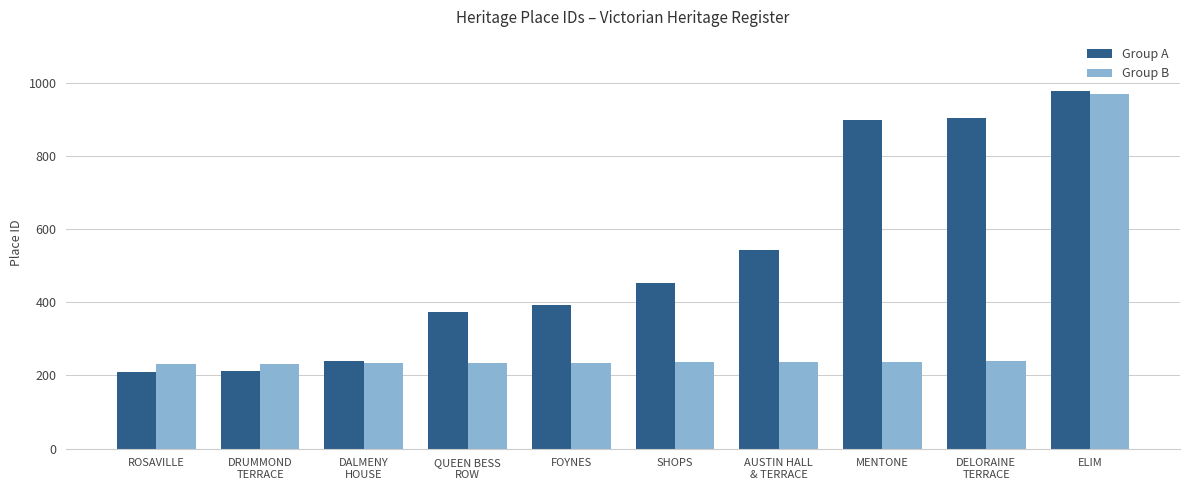

Is it true that Group B equals 970 at ELIM?

True